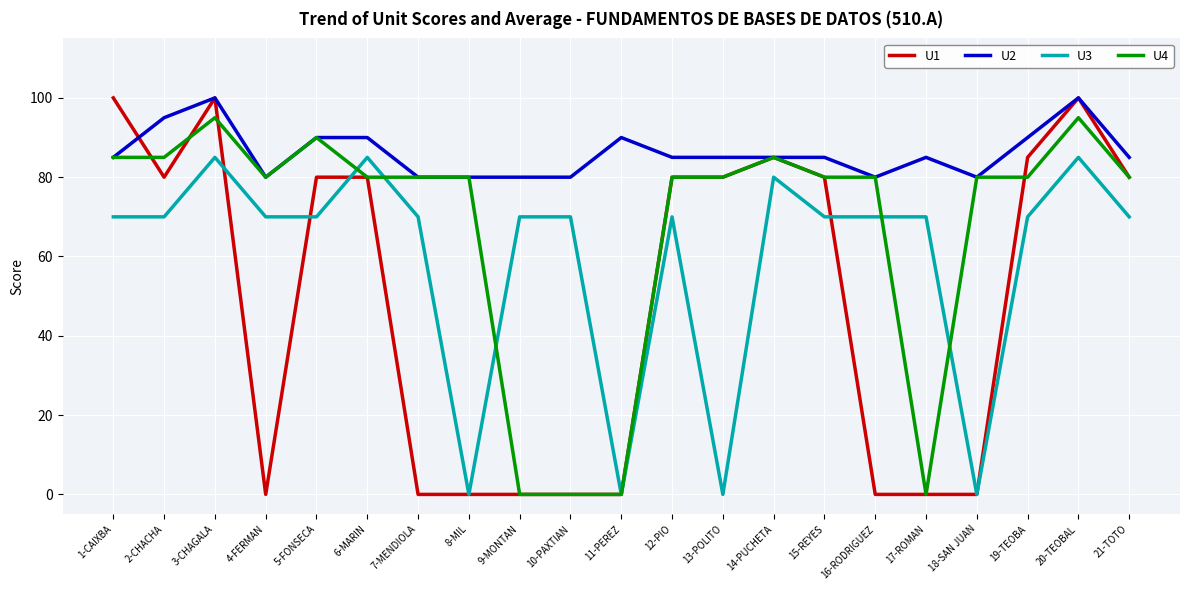

Which series changed the most between 4-FERMAN and 11-PEREZ?

U4